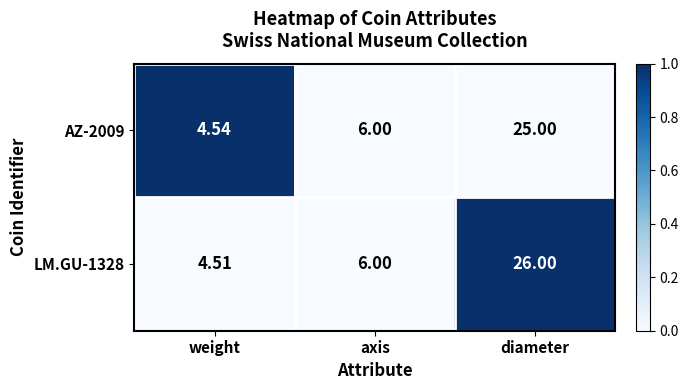

What is the total value across all series at weight?

9.1